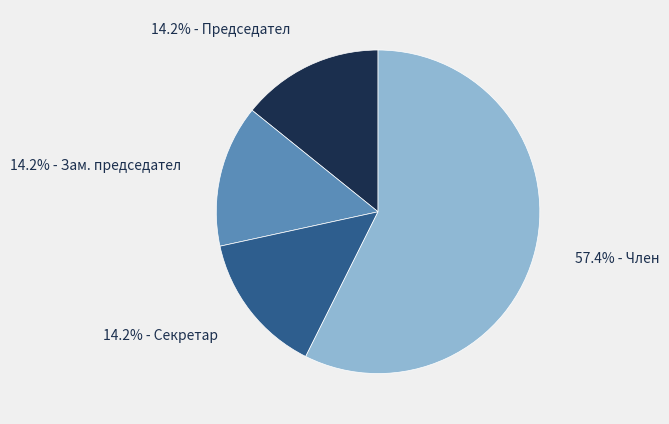

Count the number of slices in the pie.

4